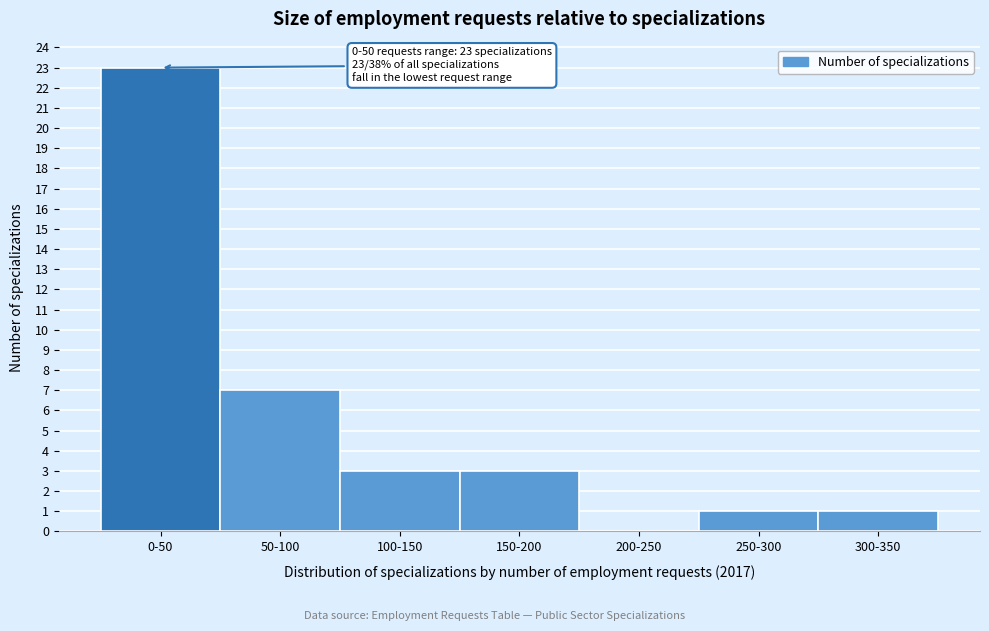

Reading right to left, extract all data points from this chart.

300-350=1	250-300=1	200-250=0	150-200=3	100-150=3	50-100=7	0-50=23